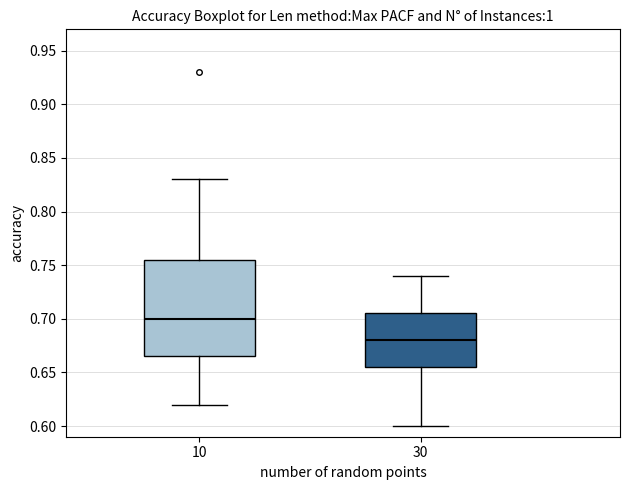

Reading left to right, read every box against the y-axis: the position of its median line, the range the box covers, and the ends of its whiskers. The values are not printed on the chart, so give them approximately, as read against the axis.

10: median 0.700, box 0.665 to 0.755, whiskers 0.620 to 0.830
30: median 0.680, box 0.655 to 0.705, whiskers 0.600 to 0.740